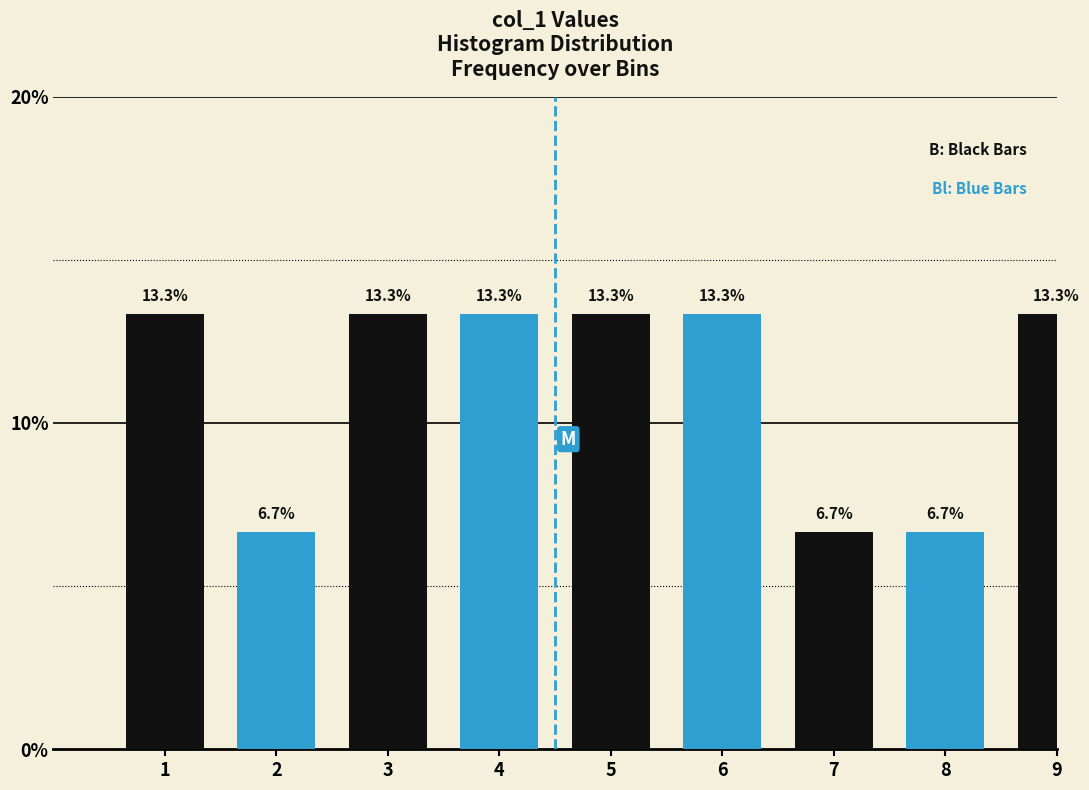

Reading left to right, transcribe all the data shown in this chart.

13.3	6.7	13.3	13.3	13.3	13.3	6.7	6.7	13.3